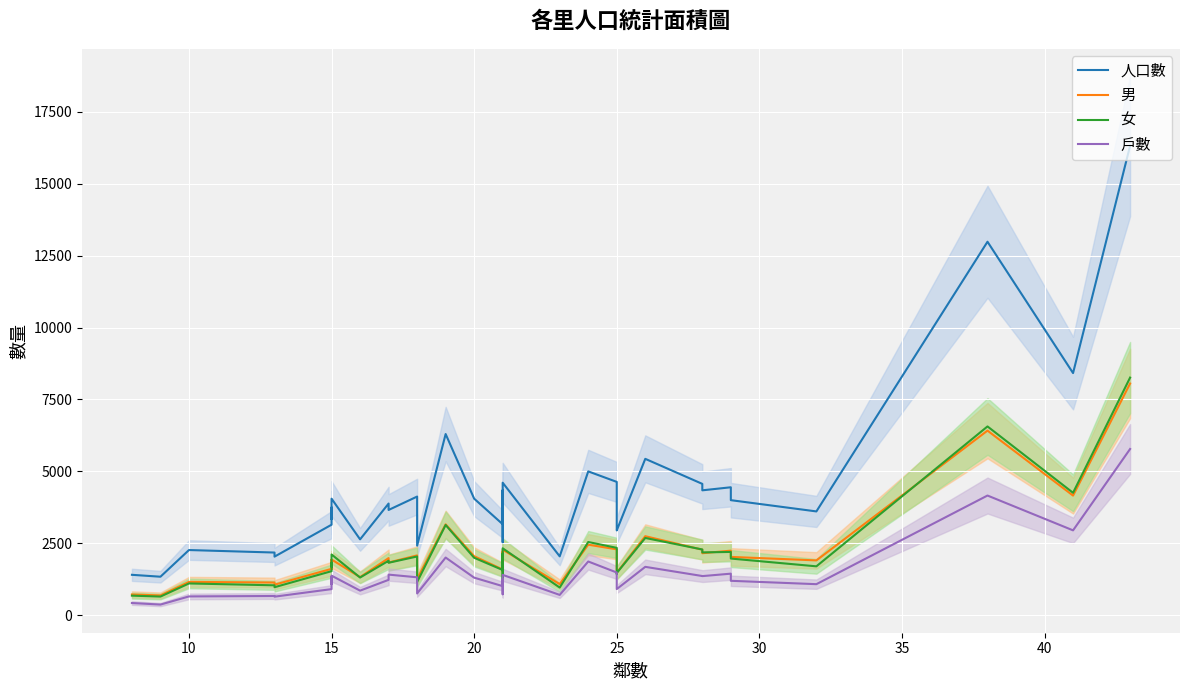

What is the lowest value of the 人口數 series?

1341